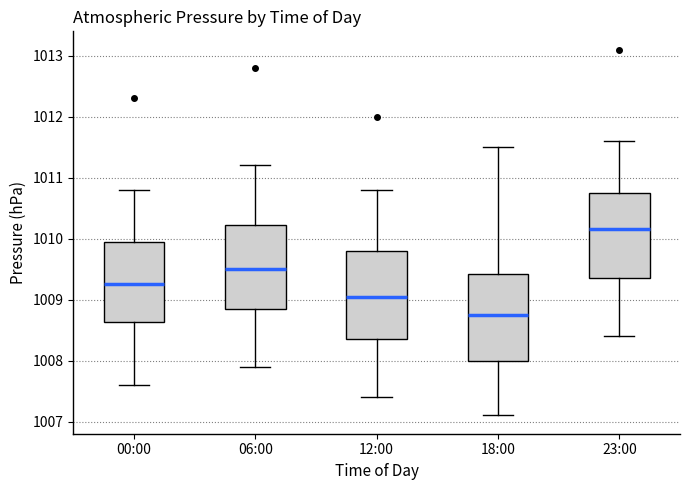

Reading left to right, transcribe this box plot: for each box, give where its median line is, the range the box spans, and where its two whiskers end, as read against the y-axis. The values are not printed on the chart, so give them approximately, as read against the axis.

00:00: median 1009.3, box 1008.6 to 1010.0, whiskers 1007.6 to 1010.8
06:00: median 1009.5, box 1008.9 to 1010.2, whiskers 1007.9 to 1011.2
12:00: median 1009.1, box 1008.4 to 1009.8, whiskers 1007.4 to 1010.8
18:00: median 1008.8, box 1008.0 to 1009.4, whiskers 1007.1 to 1011.5
23:00: median 1010.2, box 1009.4 to 1010.8, whiskers 1008.4 to 1011.6